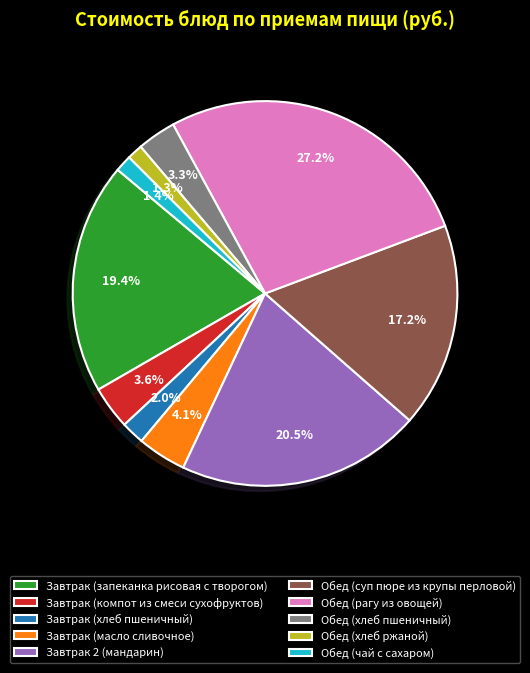

Does Завтрак (компот из смеси сухофруктов) represent more than half of the total?

No